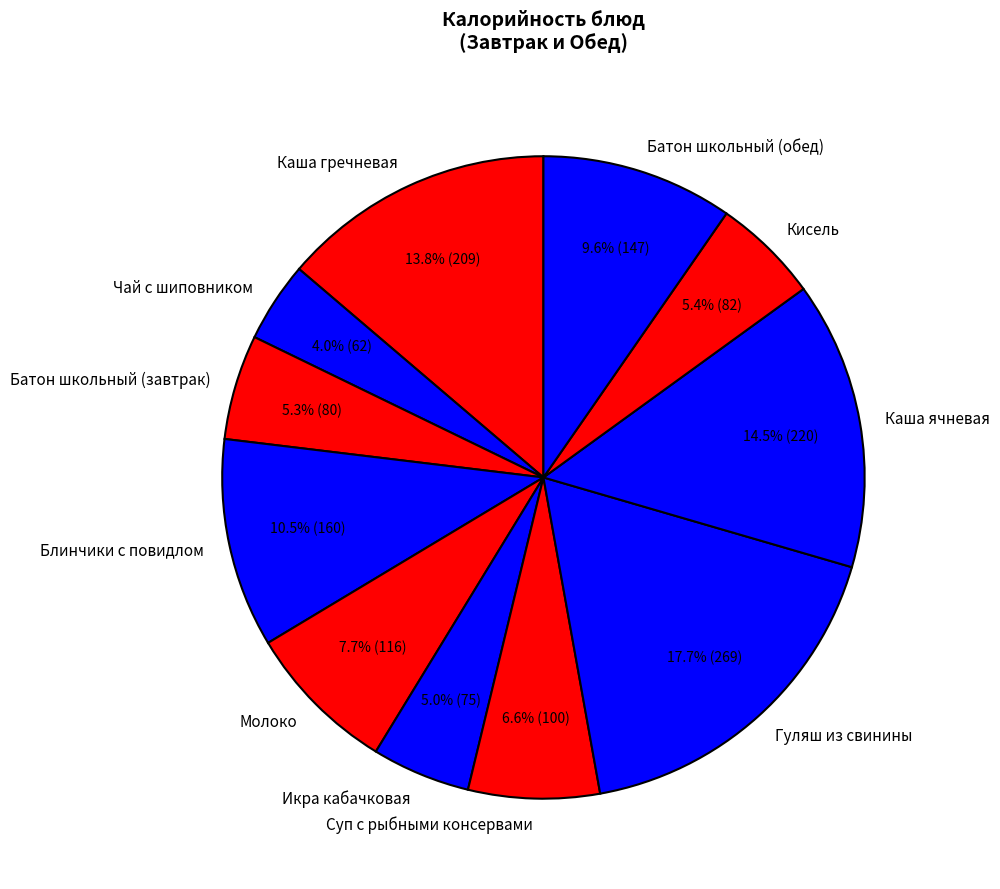

Does any single category account for the majority?

No